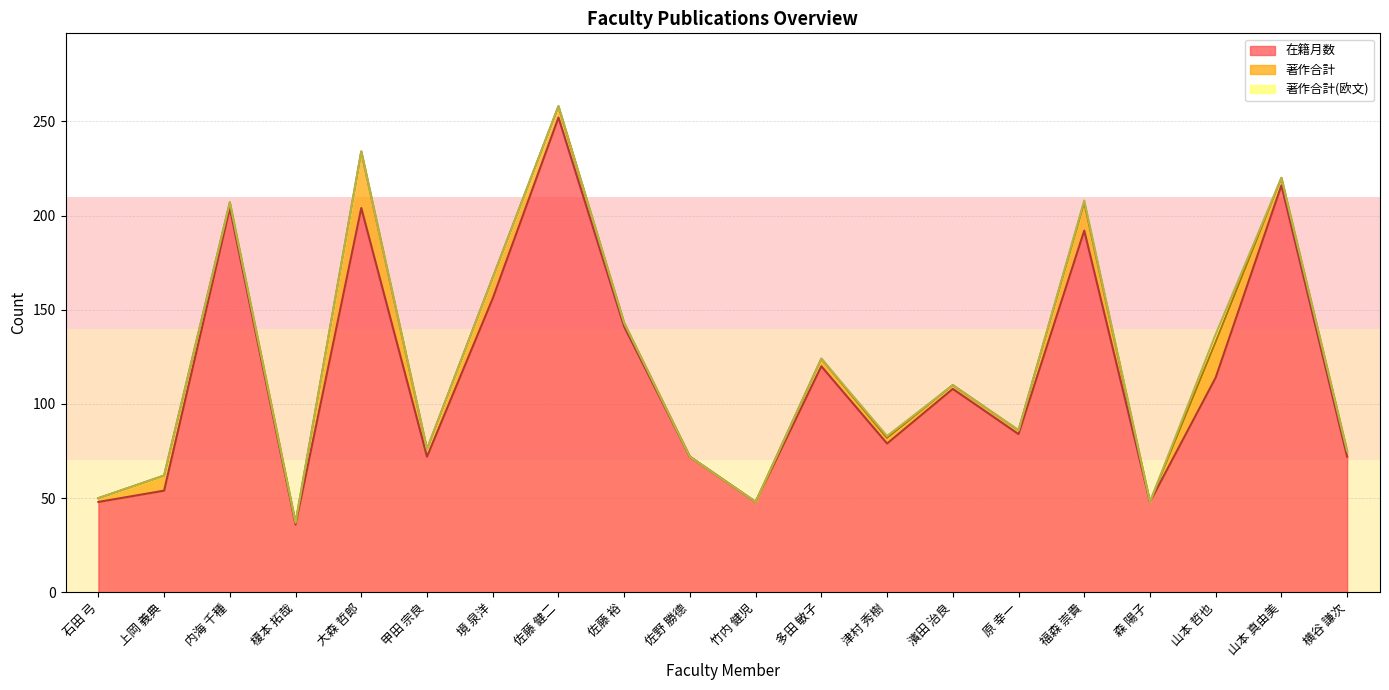

Is the value of 在籍月数 at 甲田 宗良 greater than the value of 著作合計 at 佐野 勝德?

Yes